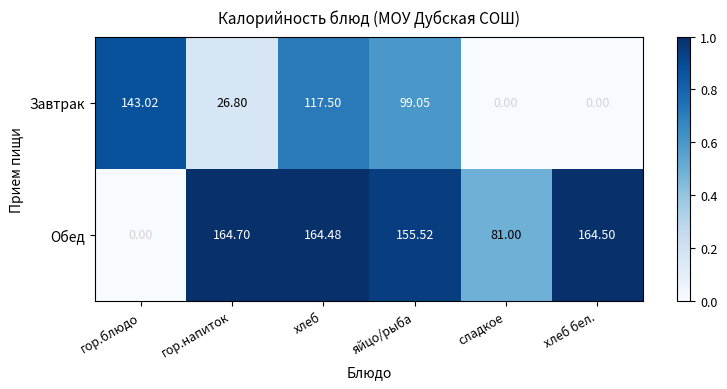

Which series has the widest spread of values?

Обед